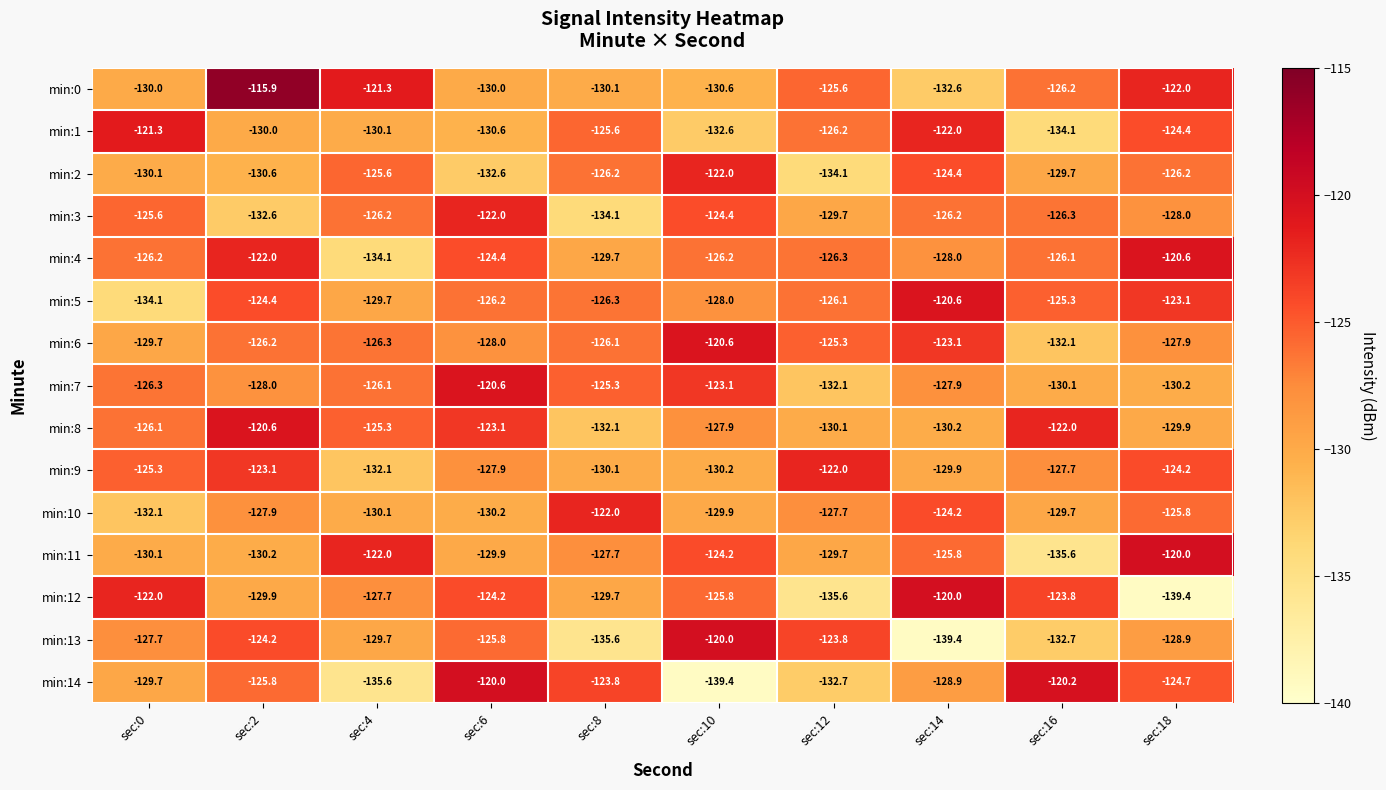

What is the spread (max minus min) of values at sec:12?

13.6